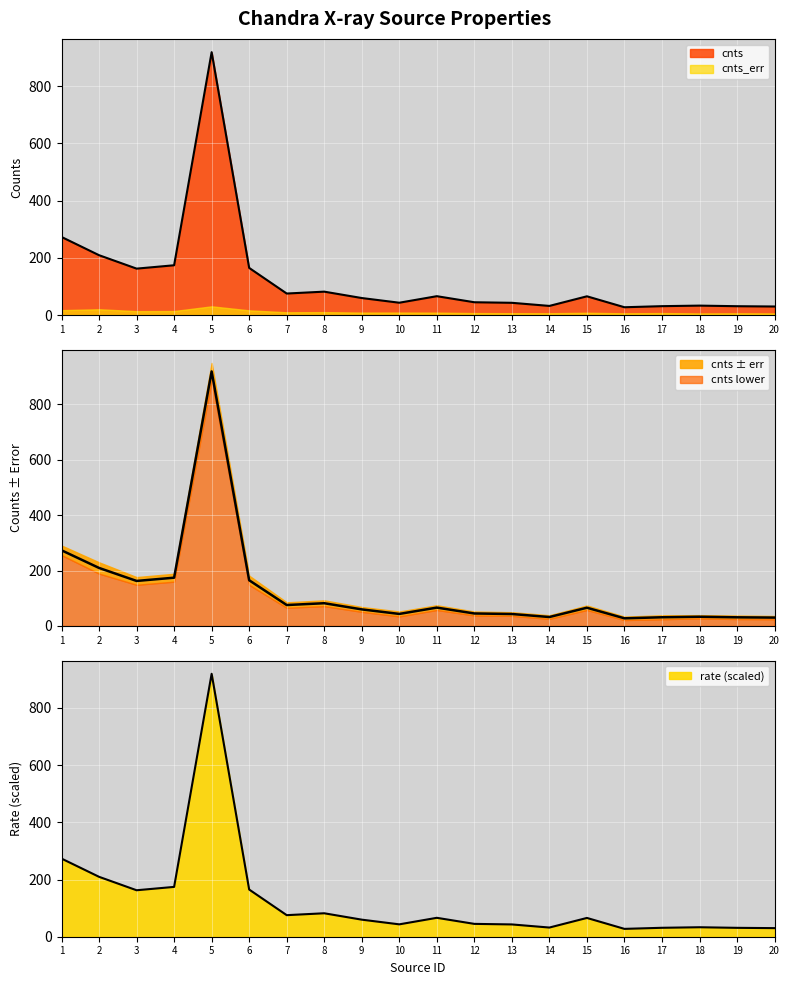

What is the total value across all series at 12?

89.8